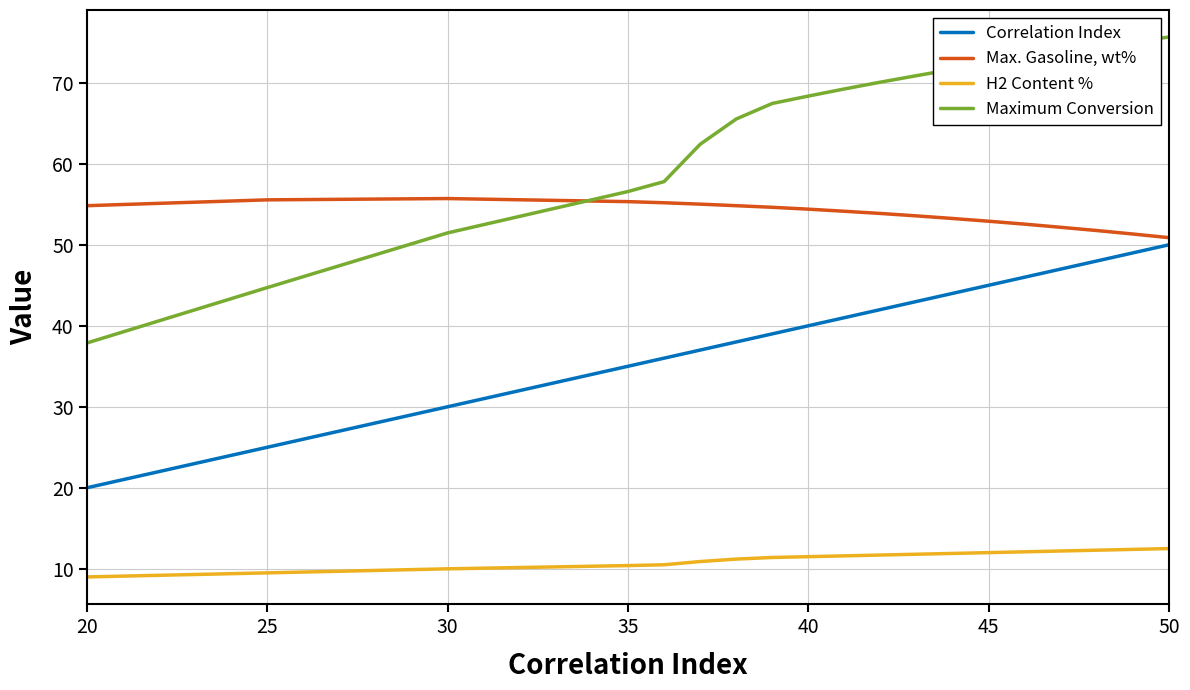

True or false: H2 Content % and Maximum Conversion intersect in this chart.

False